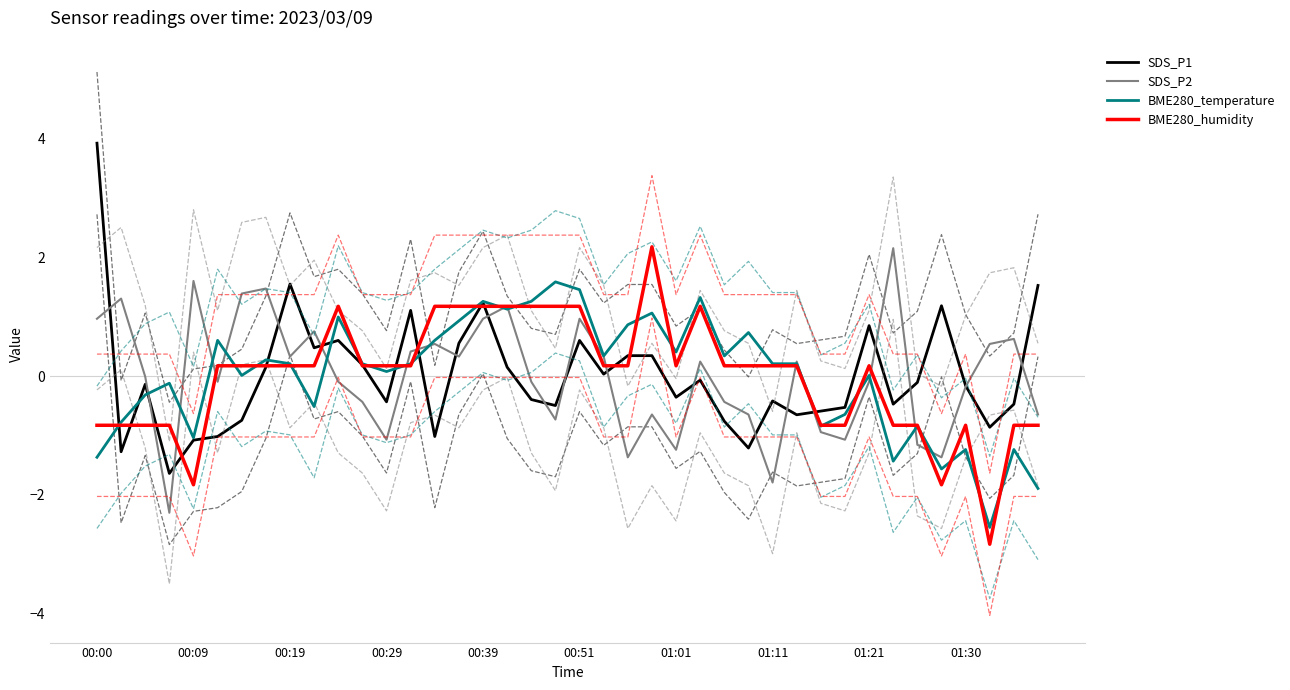

The BME280_humidity series shows 0.2 at 00:19. True or false?

True